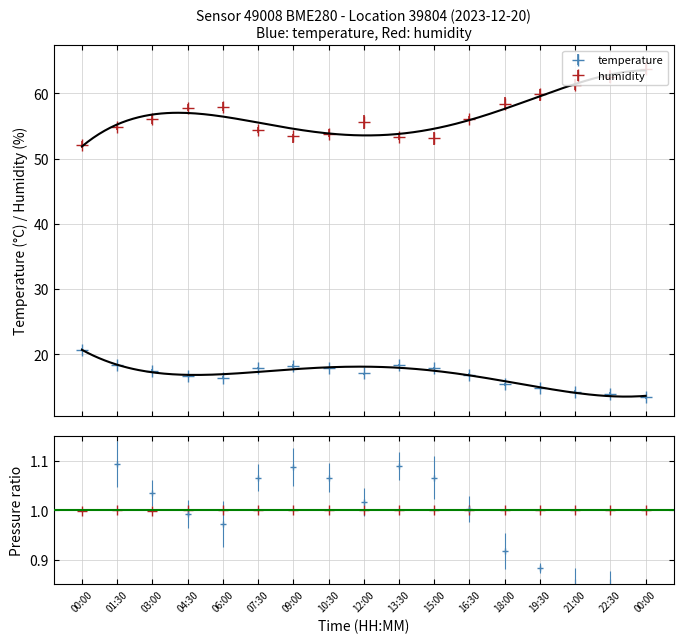

At which category does temperature reach its first local valley?

06:00